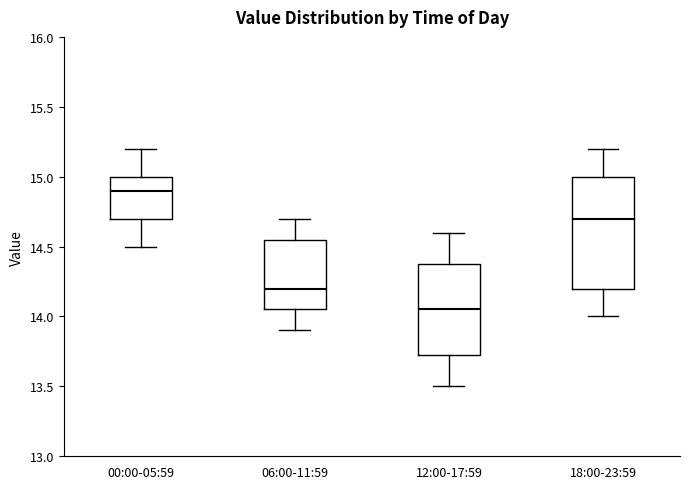

Comparing the boxes themselves (not the whiskers), which one is the tallest?

18:00-23:59